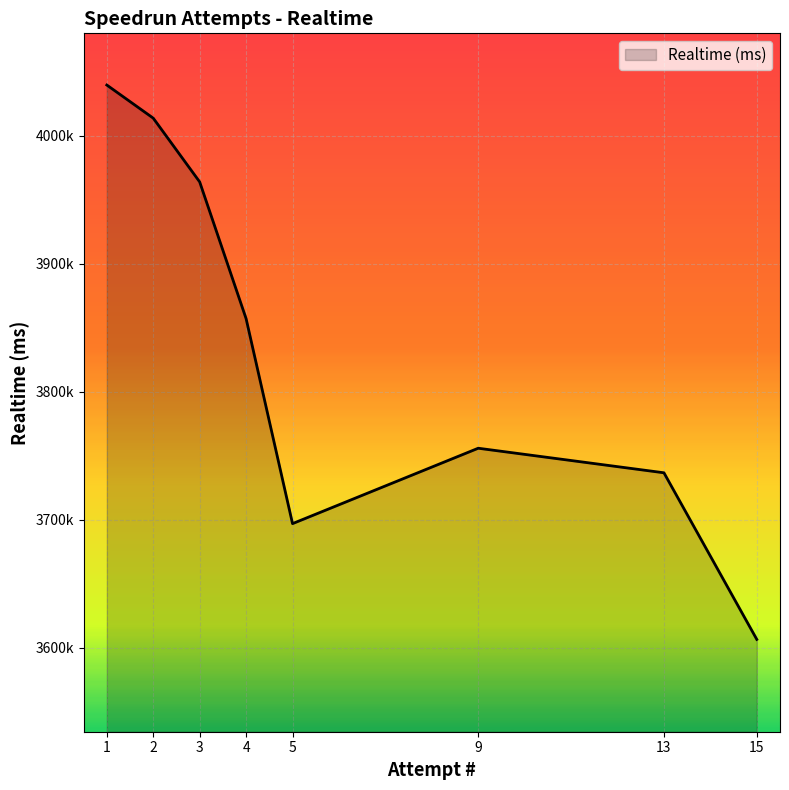

What is the greatest value displayed?

4039487